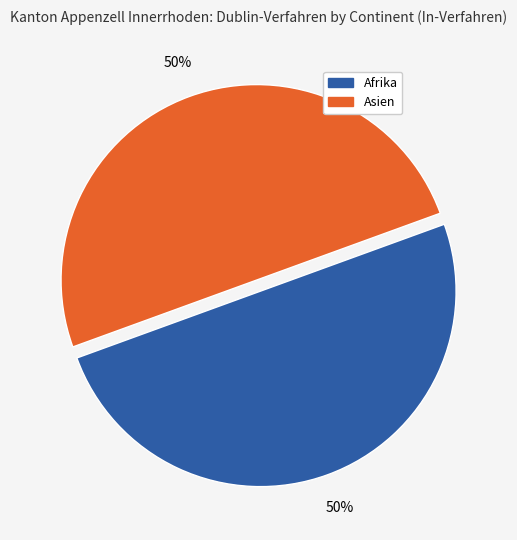

To the nearest percent, what is the average slice percentage?

50%